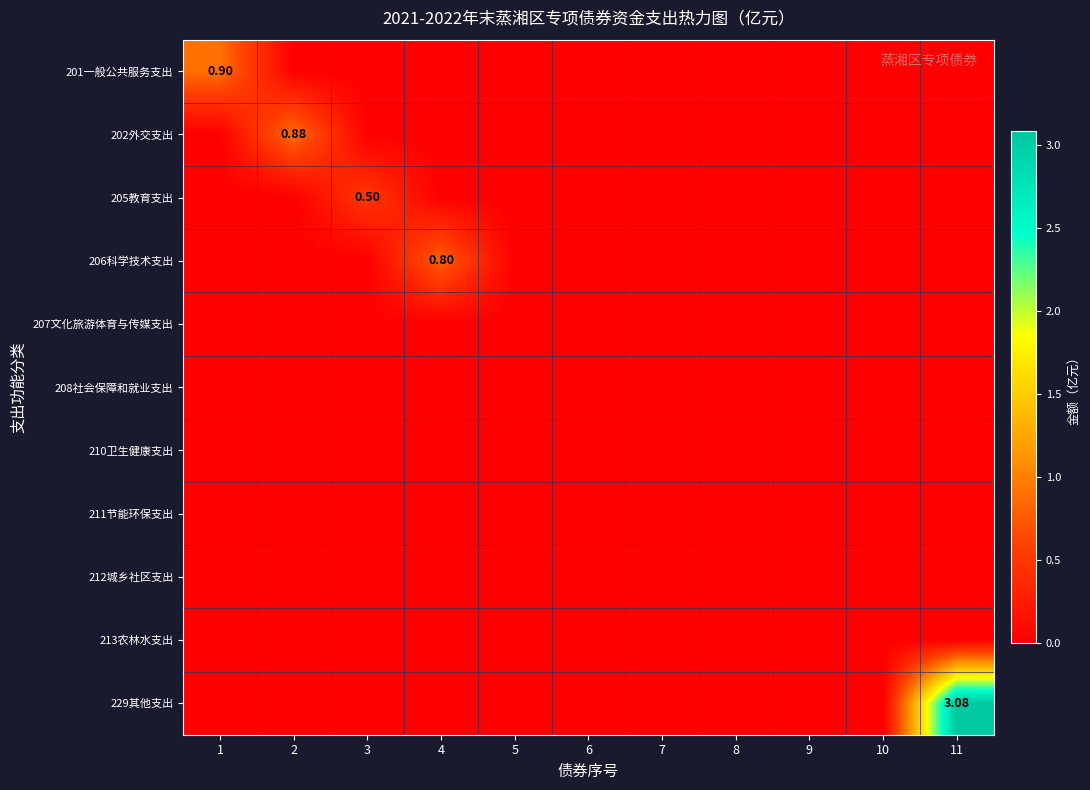

How many 201一般公共服务支出 values are between 0 and 1?

11